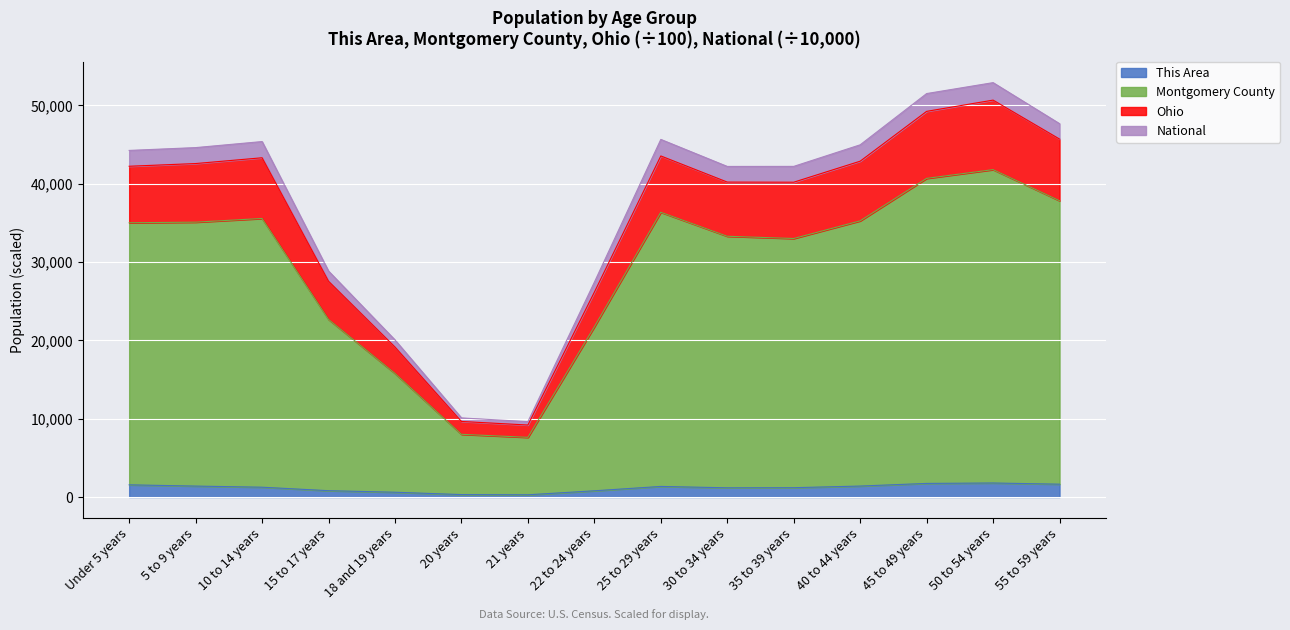

What is the label of the 10th point from the left?

30 to 34 years